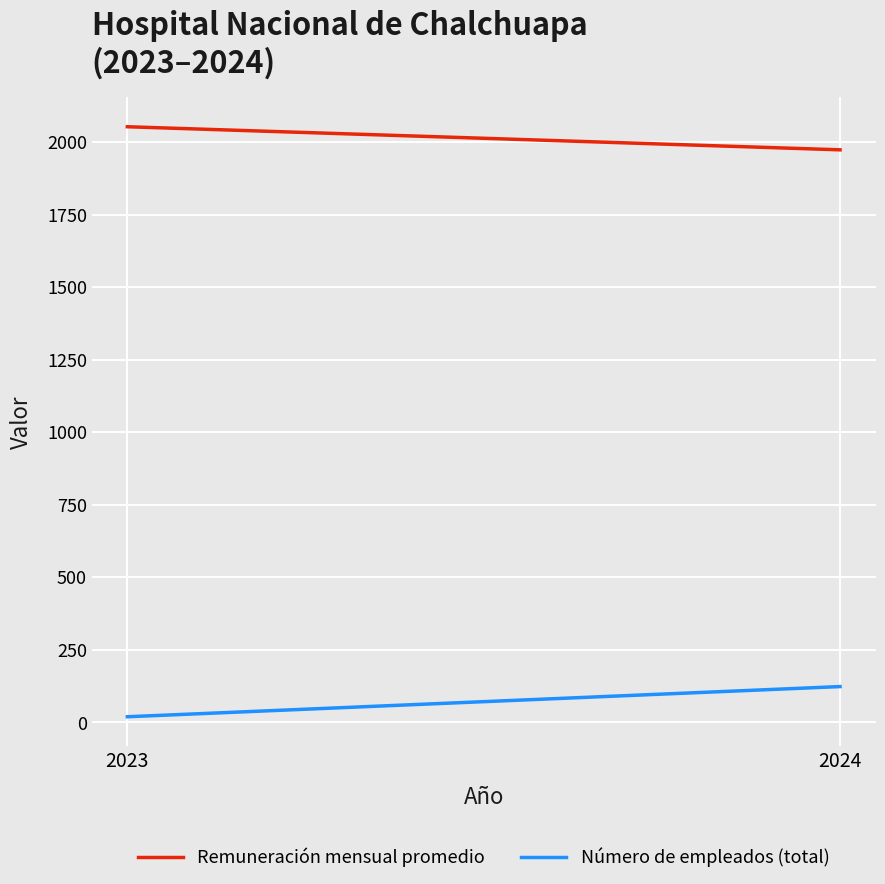

At which category is the sum across all series the highest?

2024